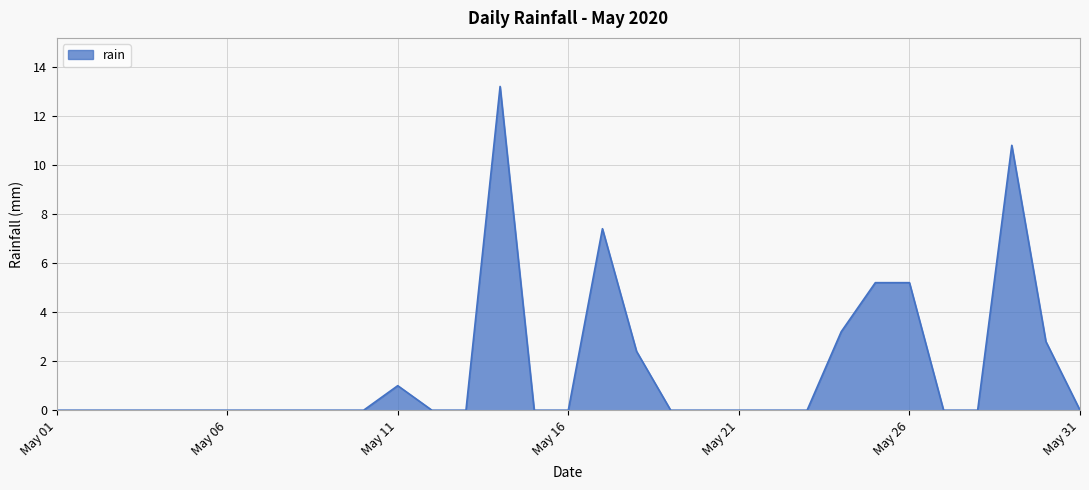

What is the greatest value displayed?

13.2